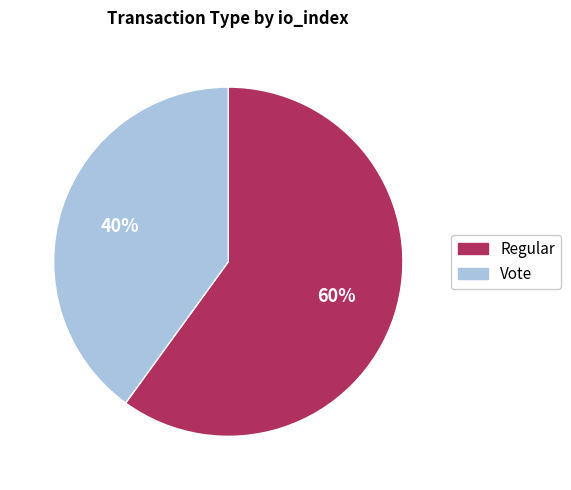

Approximately how many times larger is the value at Vote compared to Regular?

0.7